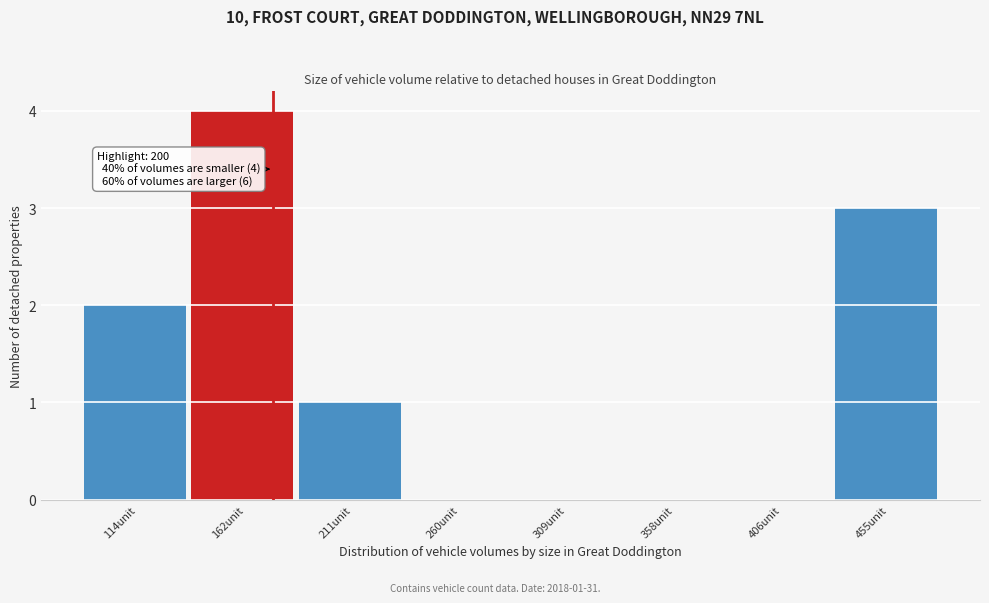

Reading left to right, extract all data points from this chart.

114unit=2	162unit=4	211unit=1	260unit=0	309unit=0	358unit=0	406unit=0	455unit=3